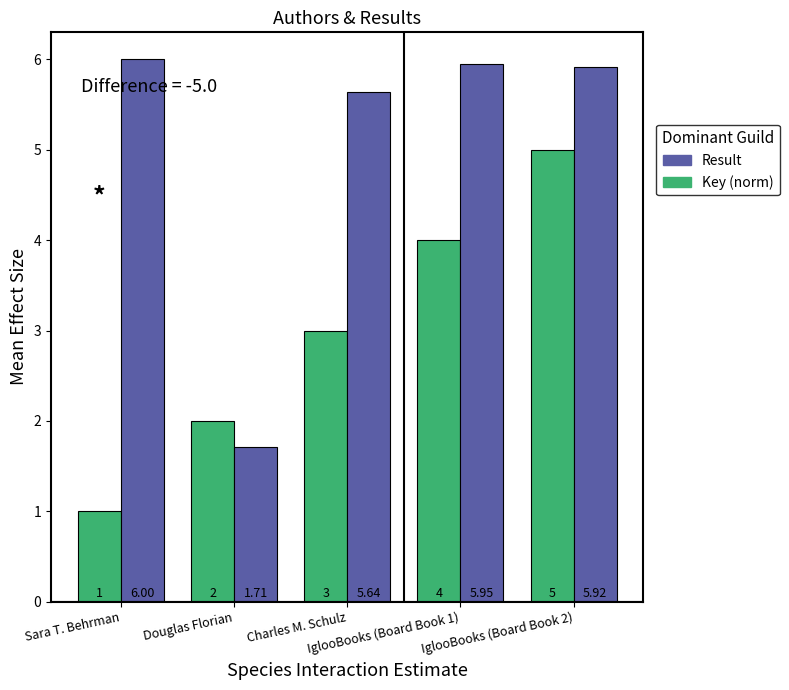

What is the label of the 4th bar from the right?

Douglas Florian